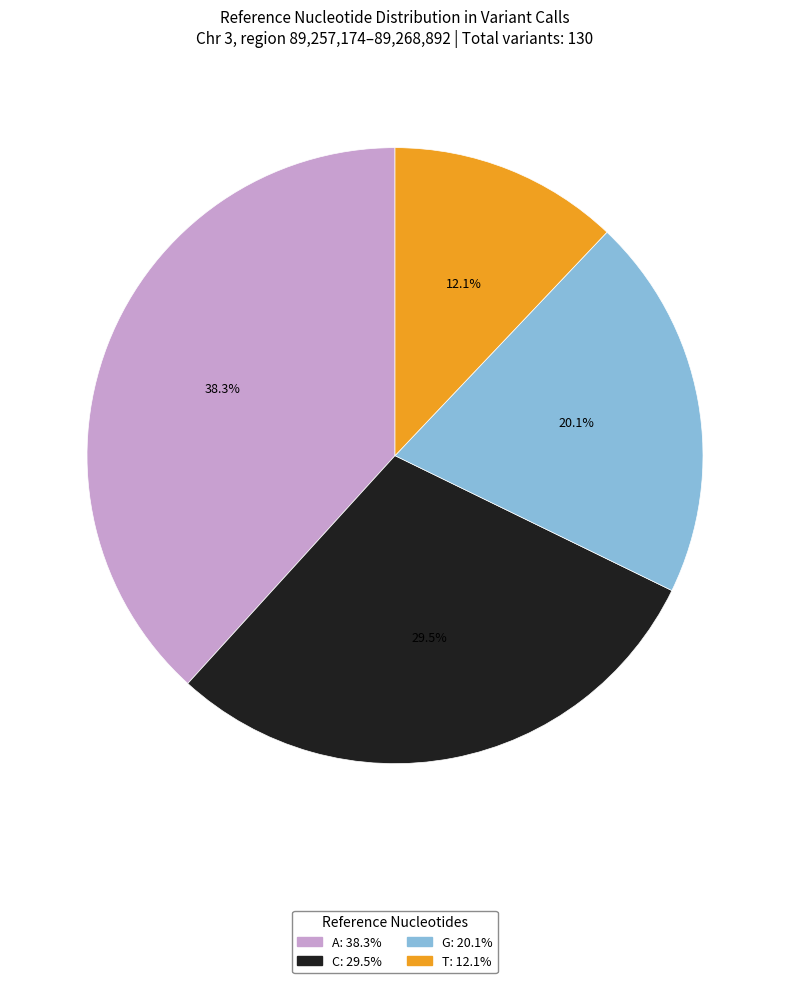

To the nearest percent, what is the combined percentage of G and T?

32%